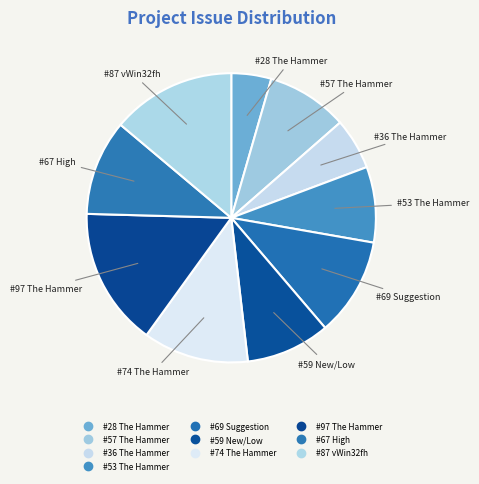

What is the change in value from #57 The Hammer to #36 The Hammer?

-21